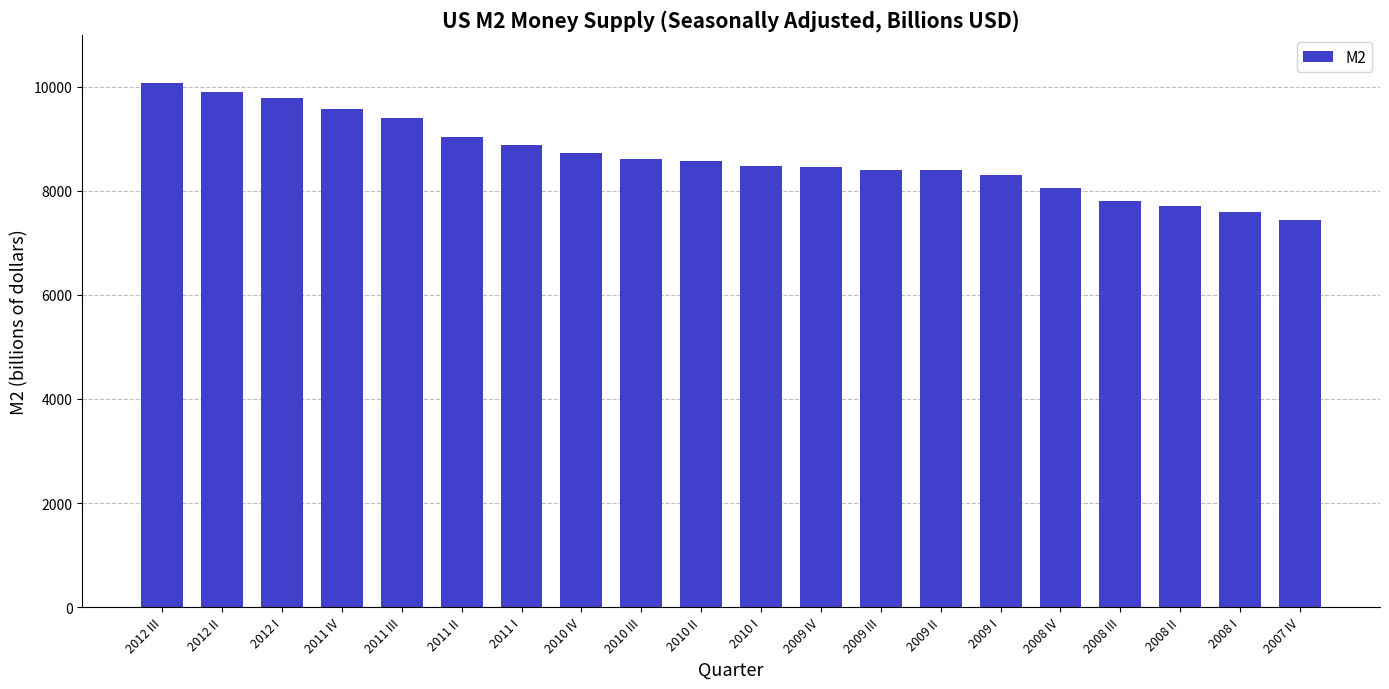

What is the sum of the values at 2009 IV and 2012 III?

18541.1